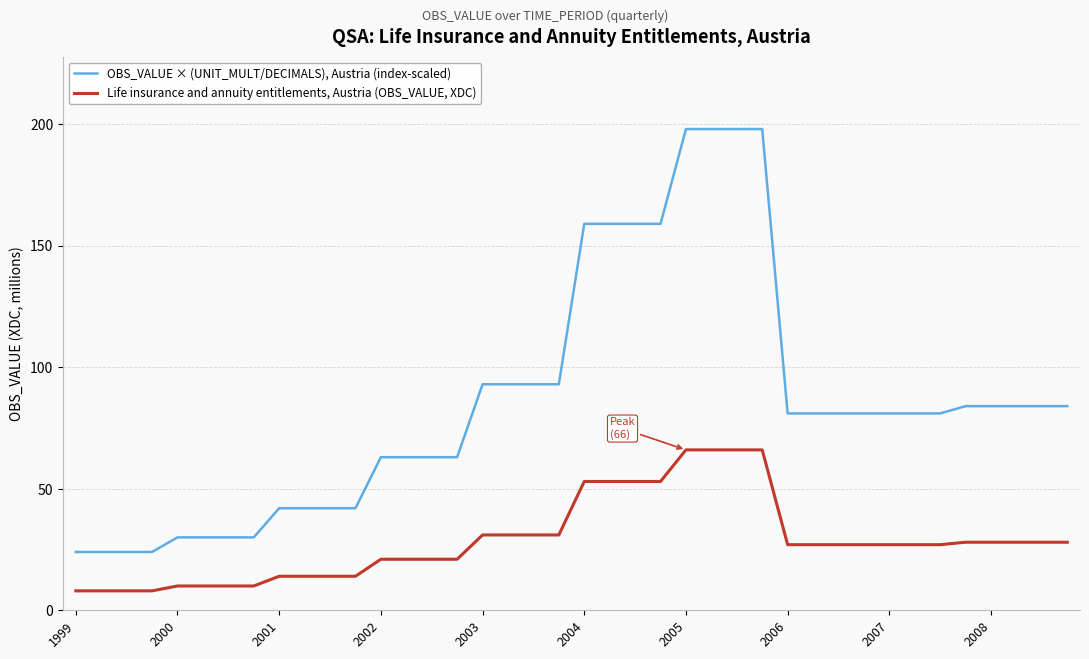

Reading left to right, what are all the values shown in this chart?

OBS_VALUE × (UNIT_MULT/DECIMALS), Austria (index-scaled): 24	24	24	24	30	30	30	30	42	42	42	42	63	63	63	63	93	93	93	93	159	159	159	159	198	198	198	198	81	81	81	81	81	81	81	84	84	84	84	84
Life insurance and annuity entitlements, Austria (OBS_VALUE, XDC): 8	8	8	8	10	10	10	10	14	14	14	14	21	21	21	21	31	31	31	31	53	53	53	53	66	66	66	66	27	27	27	27	27	27	27	28	28	28	28	28